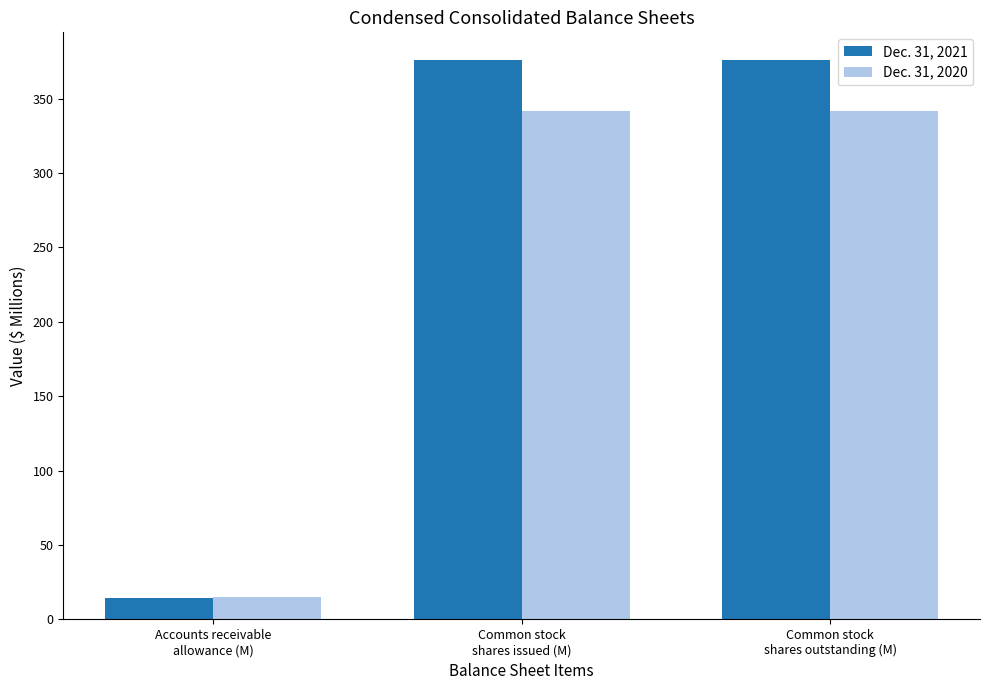

How many bars are there in total?

6